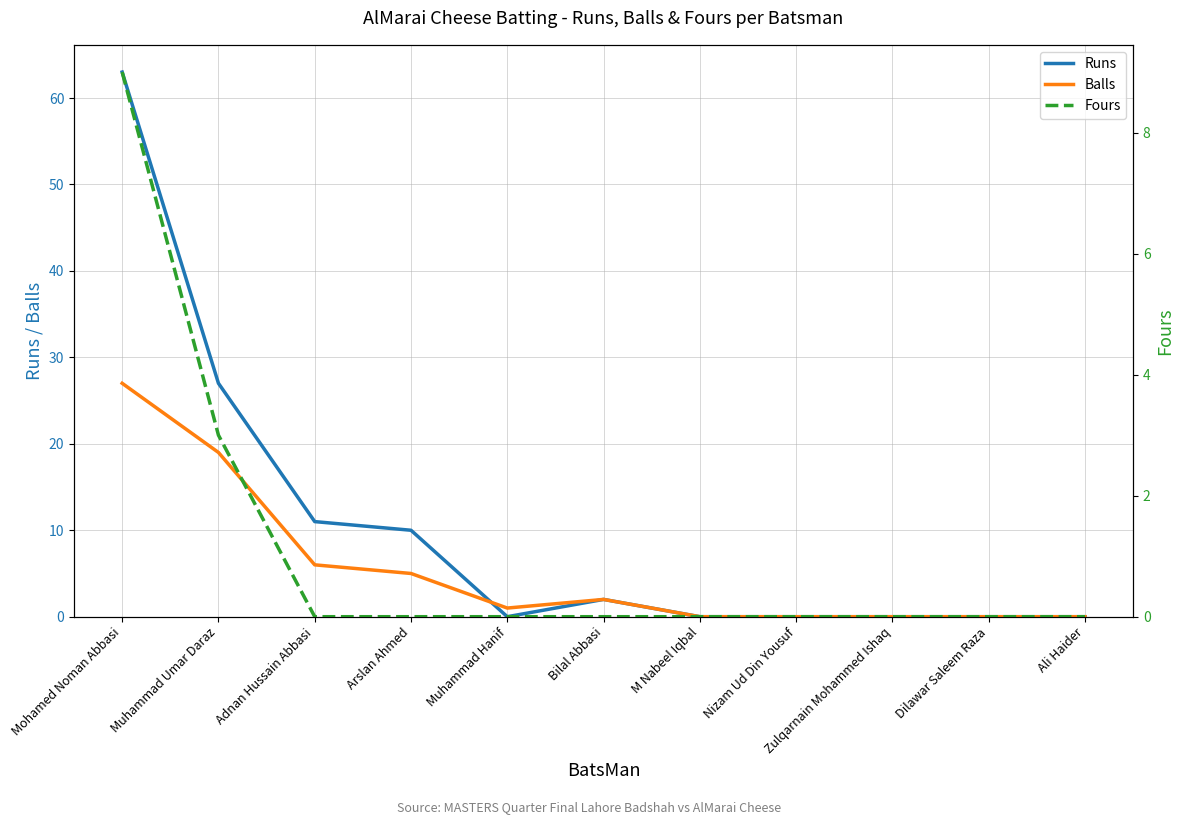

True or false: Balls and Fours intersect in this chart.

False